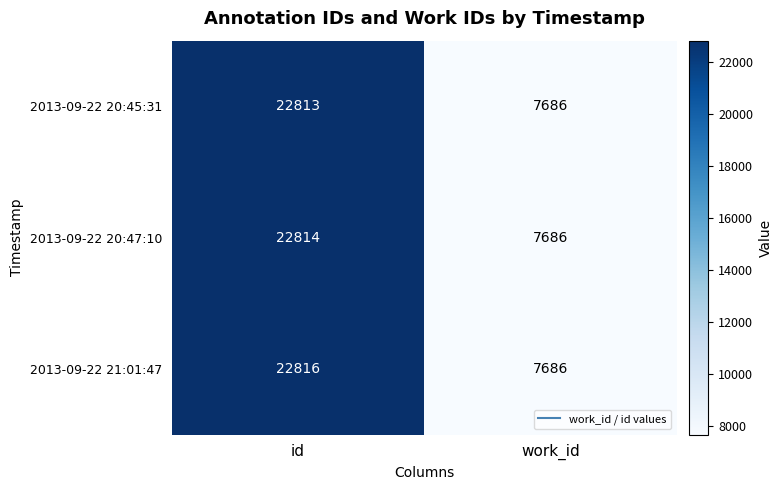

List the series in order of their peak value, lowest first.

2013-09-22 20:45:31, 2013-09-22 20:47:10, 2013-09-22 21:01:47